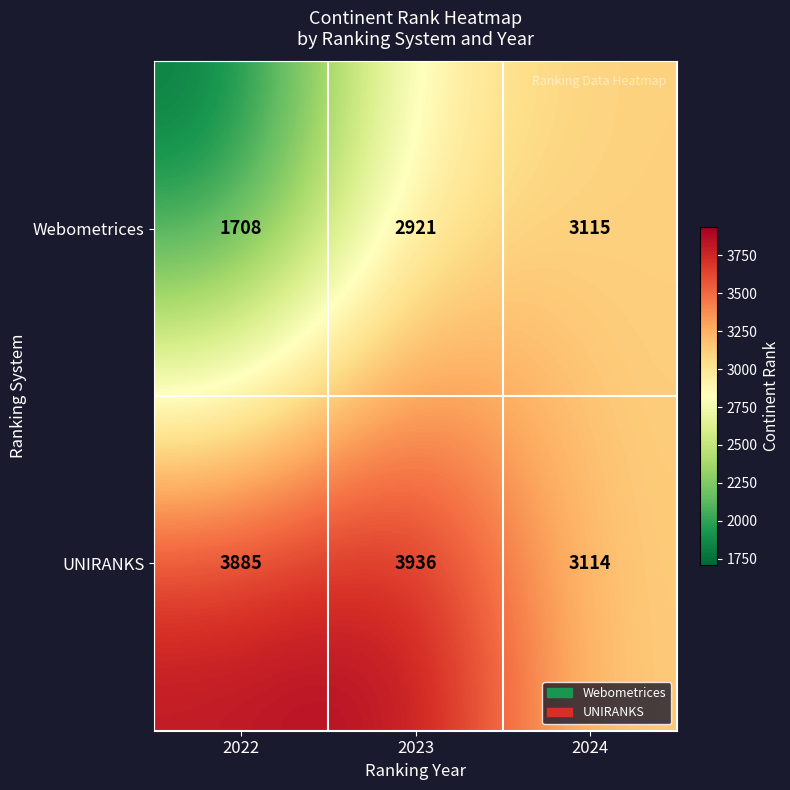

True or false: UNIRANKS has a value of 3114 at 2024.

True